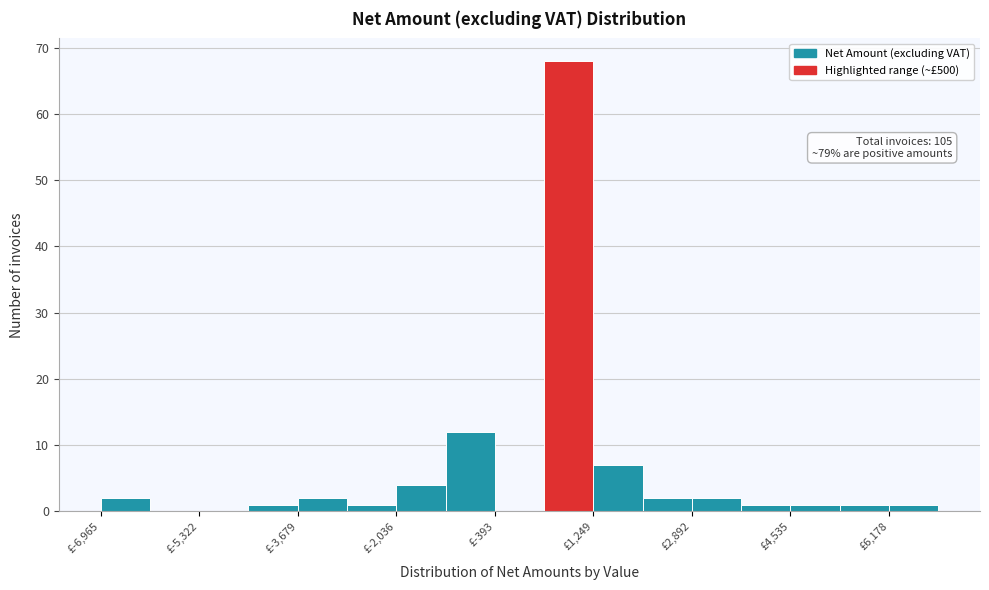

Which range on the x-axis has the tallest bar?

400 to 1200